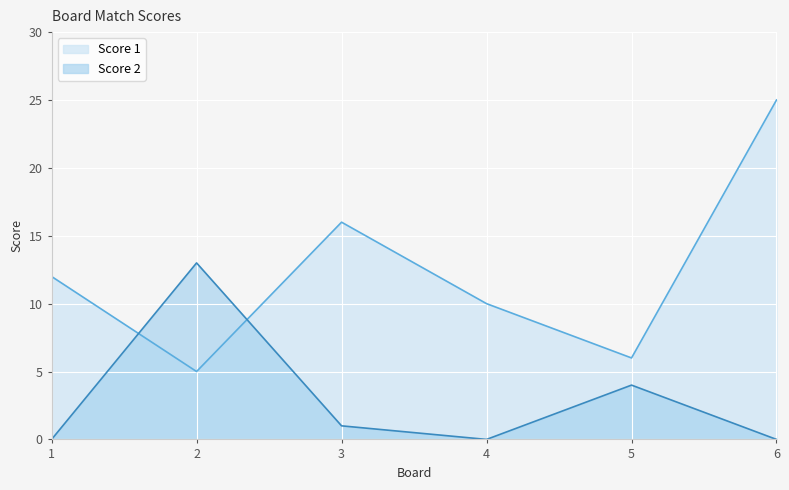

Reading left to right, list all the values displayed in this chart.

Score 1: 12	5	16	10	6	25
Score 2: 0	13	1	0	4	0